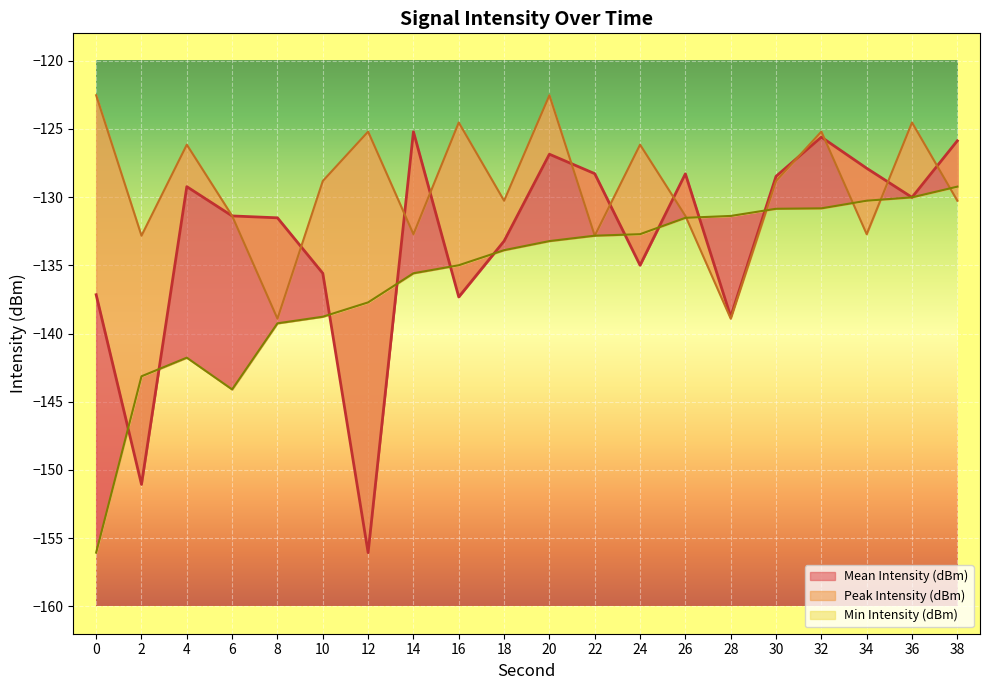

True or false: Peak Intensity (dBm) and Min Intensity (dBm) cross at least once.

True